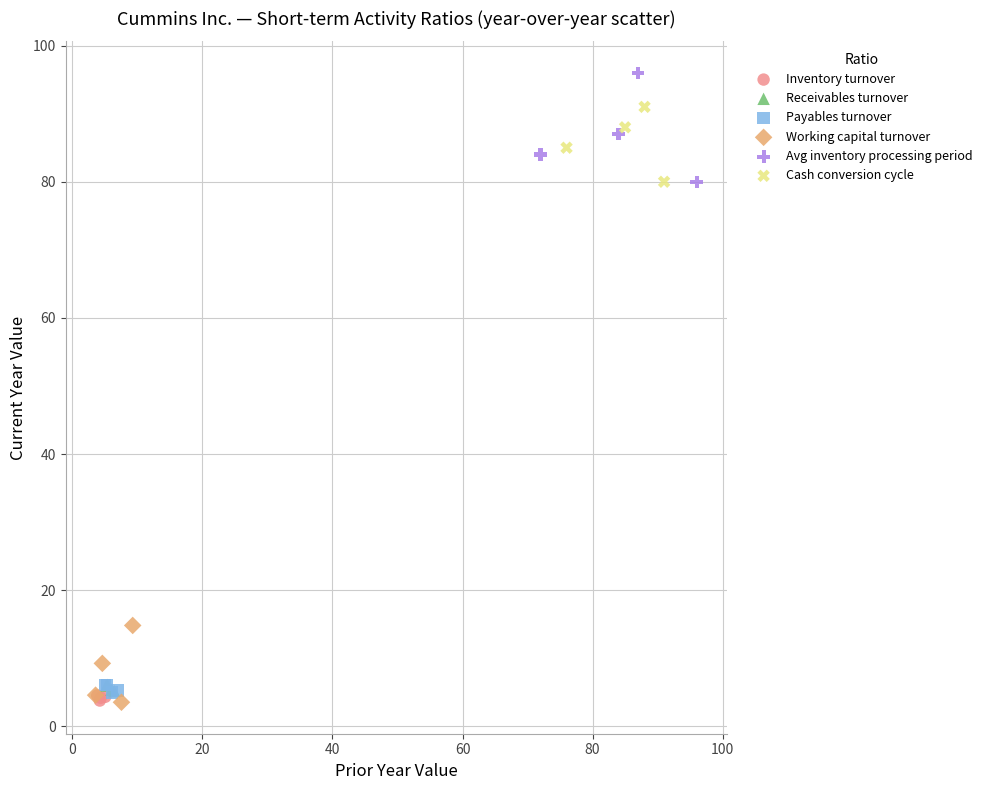

Which series reaches the maximum Y coordinate?

Avg inventory processing period